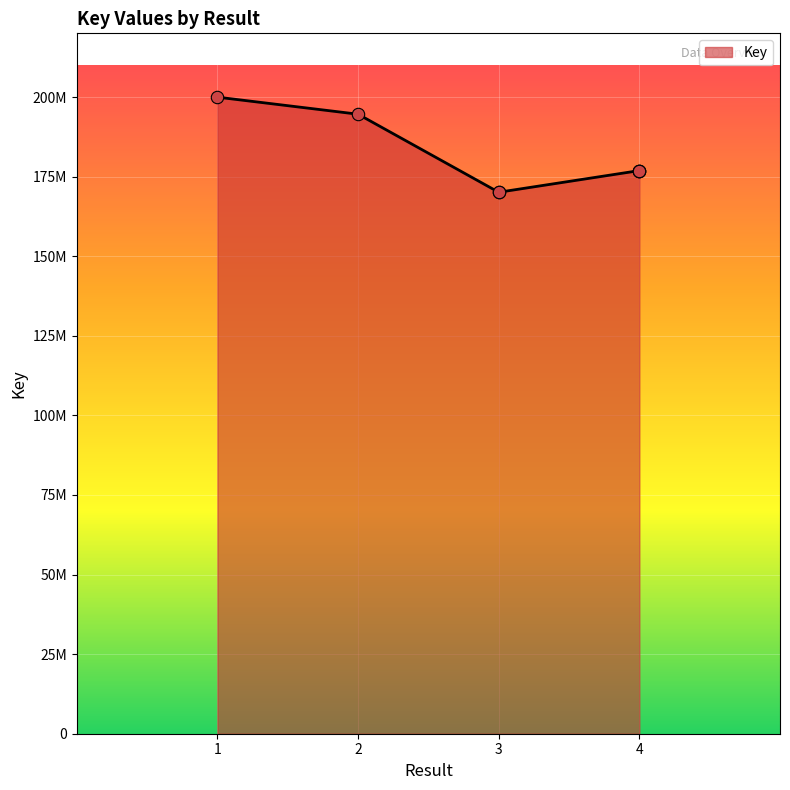

Which has a higher value, 1 or 3?

1